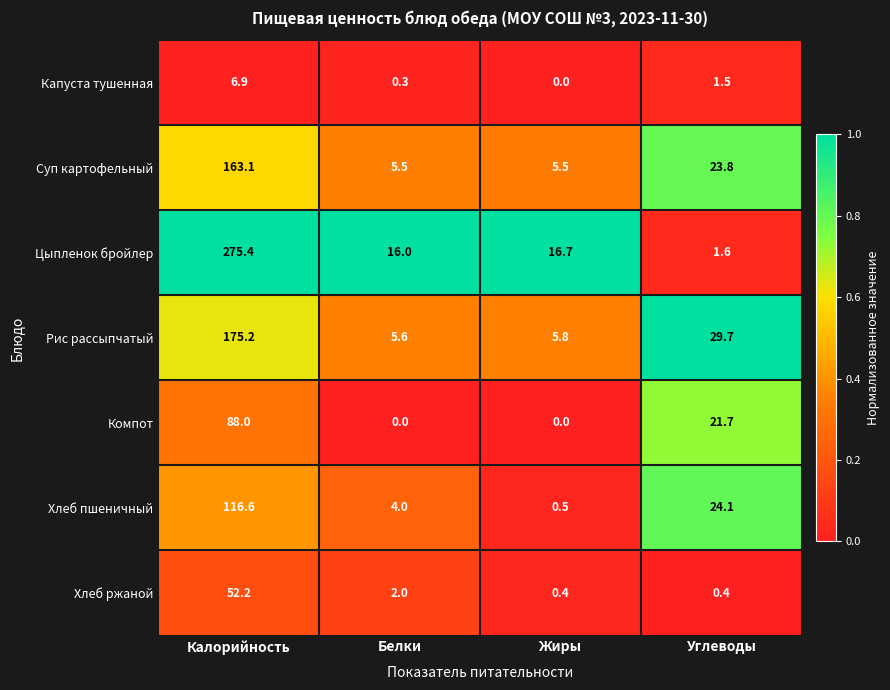

Which series has the largest range (max minus min)?

Цыпленок бройлер